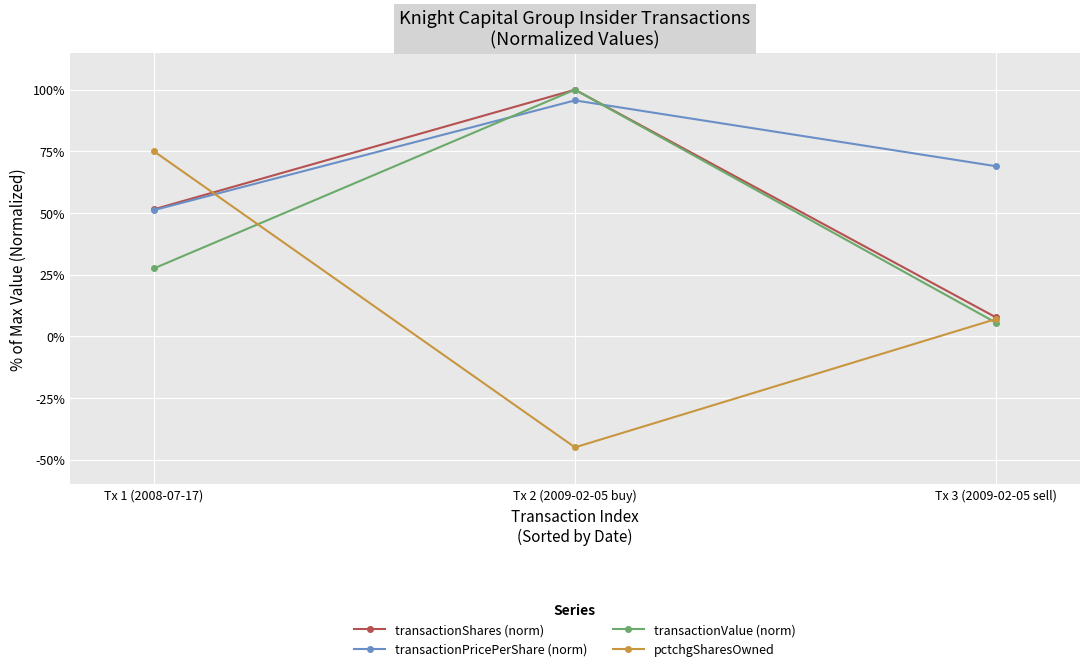

Is this an area chart (filled region under the line)?

No